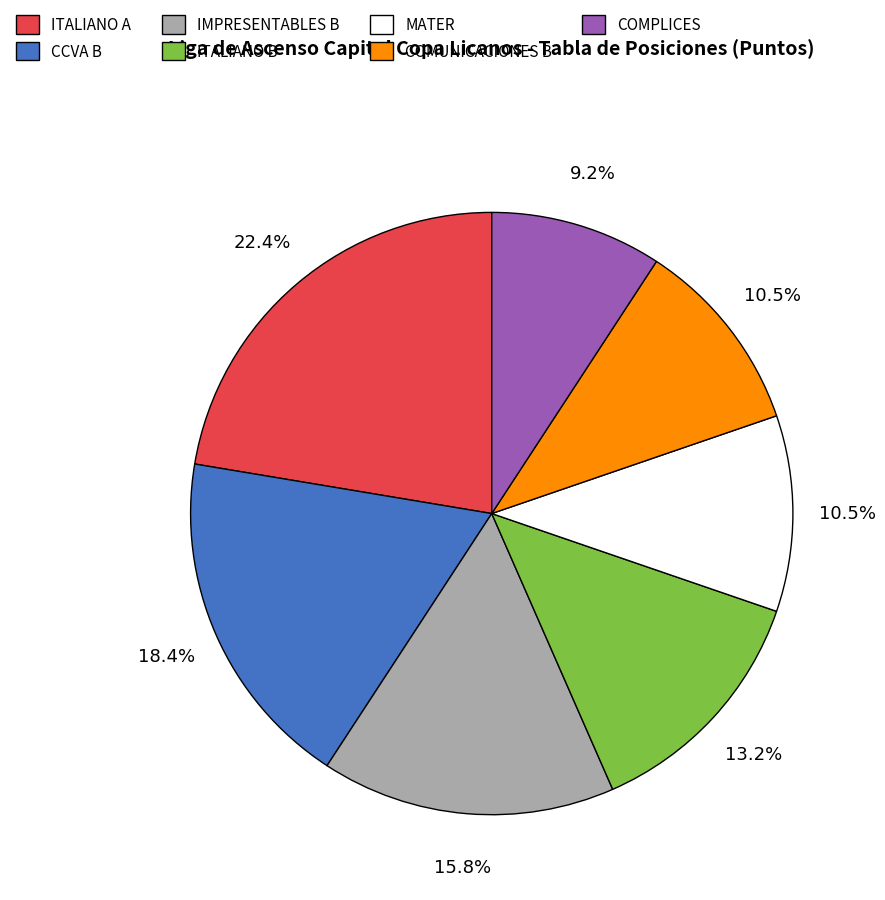

To the nearest percent, what is the combined percentage of ITALIANO A and IMPRESENTABLES B?

38%